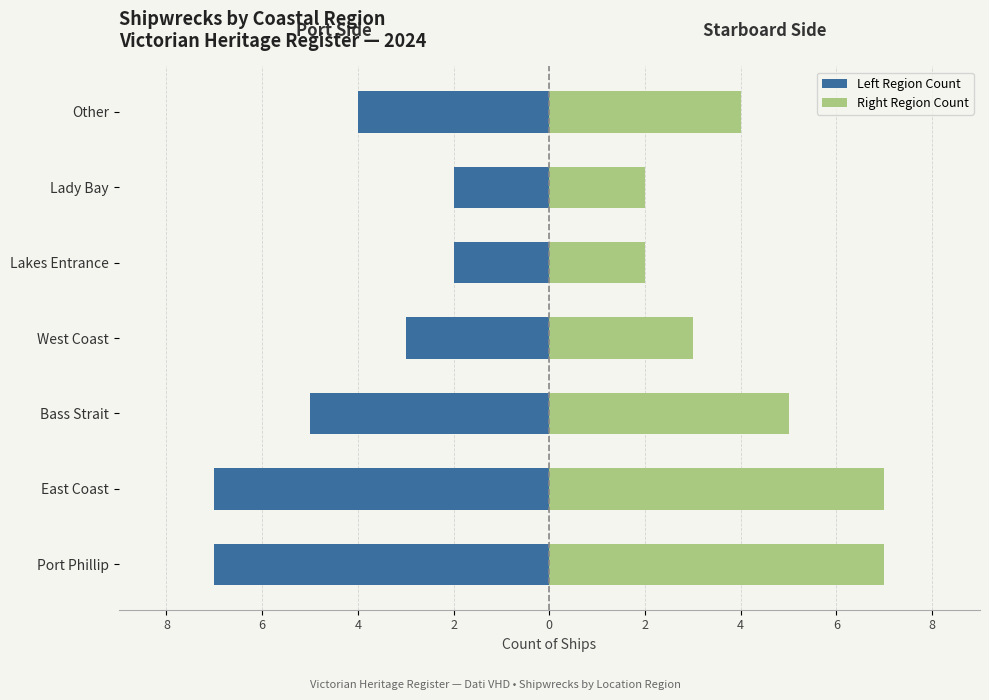

How many series are shown in this chart?

2